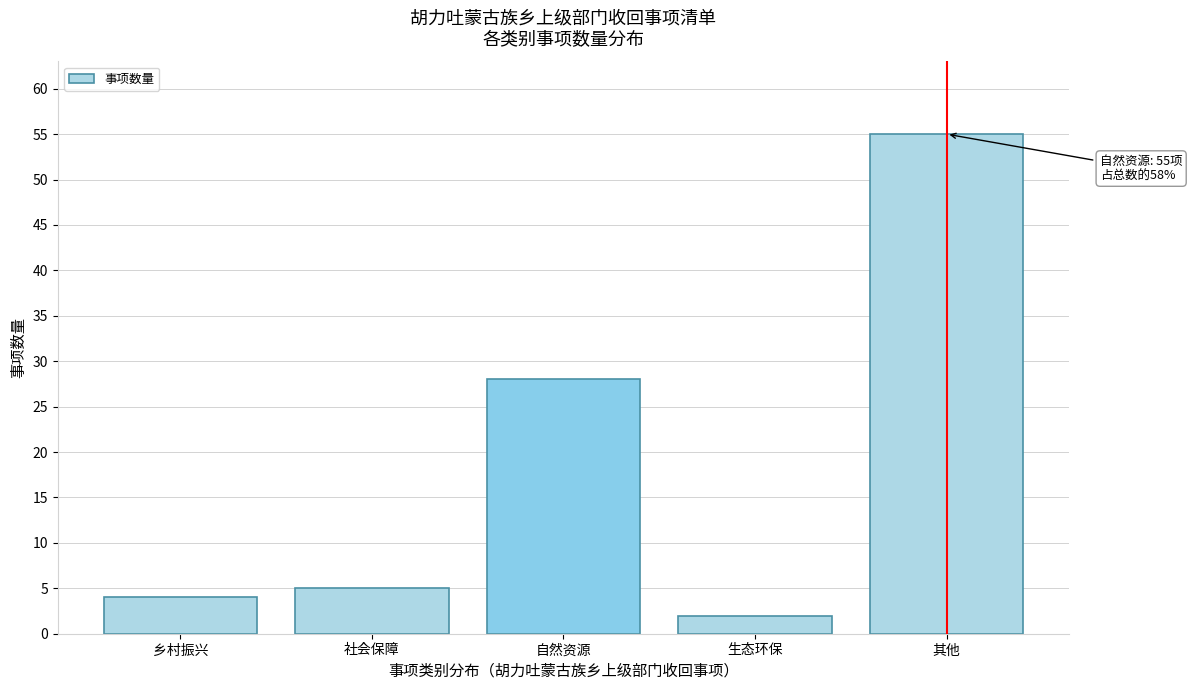

Reading right to left, list all the values displayed in this chart.

其他=55	生态环保=2	自然资源=28	社会保障=5	乡村振兴=4